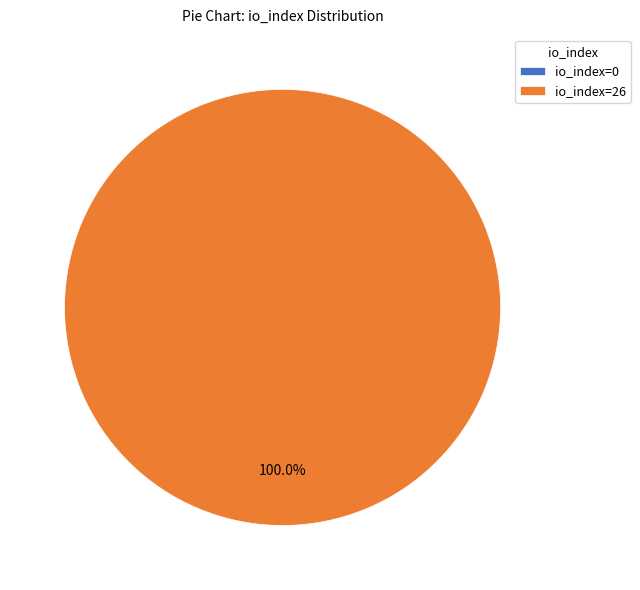

To the nearest percent, what is the difference between the io_index=0 and io_index=26 slice percentages?

100%